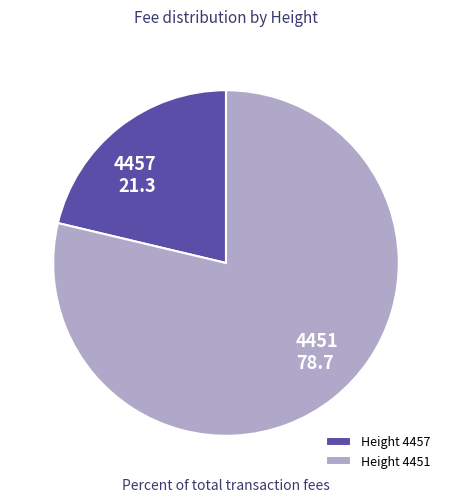

Combined, do 4451 and 4457 account for over 50%?

Yes